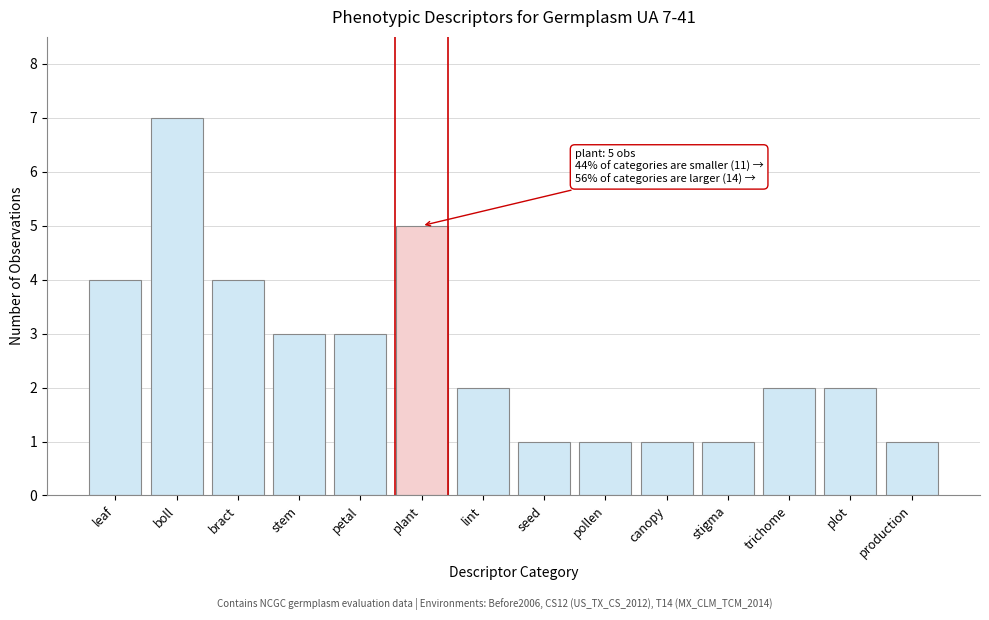

Reading right to left, list all the values displayed in this chart.

production=1	plot=2	trichome=2	stigma=1	canopy=1	pollen=1	seed=1	lint=2	plant=5	petal=3	stem=3	bract=4	boll=7	leaf=4